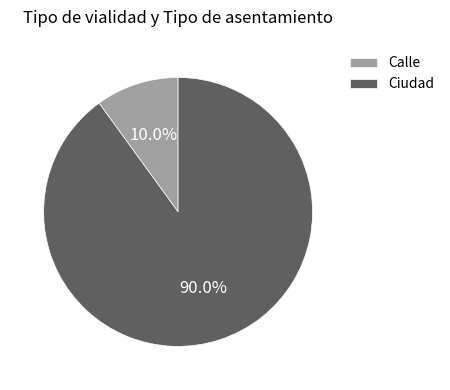

What is the majority slice?

Ciudad